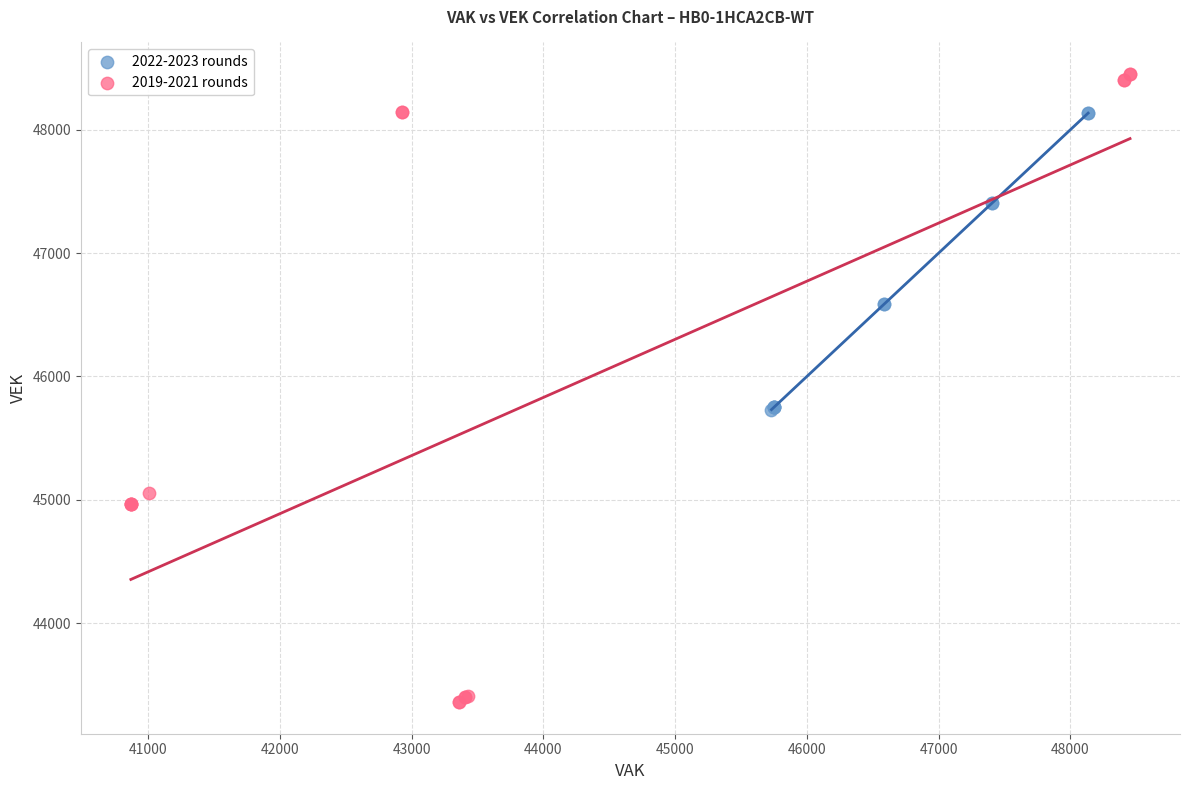

What are all the series names shown in the legend?

2022-2023 rounds, 2019-2021 rounds